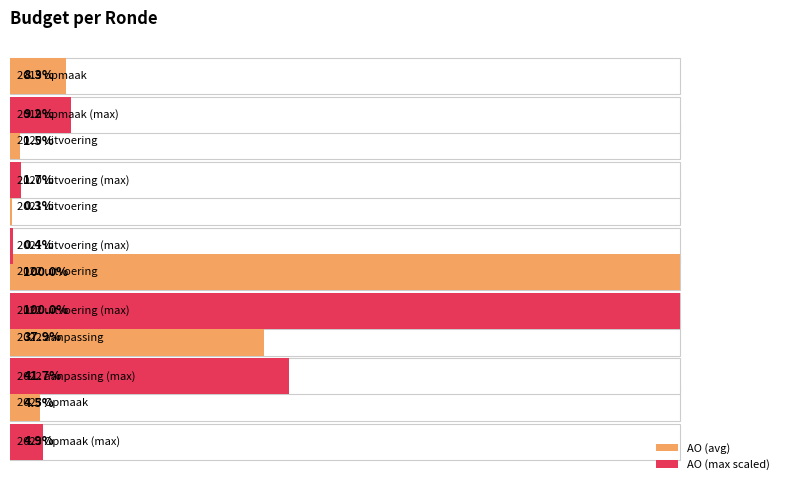

At how many categories does at least one series exceed 75?

1